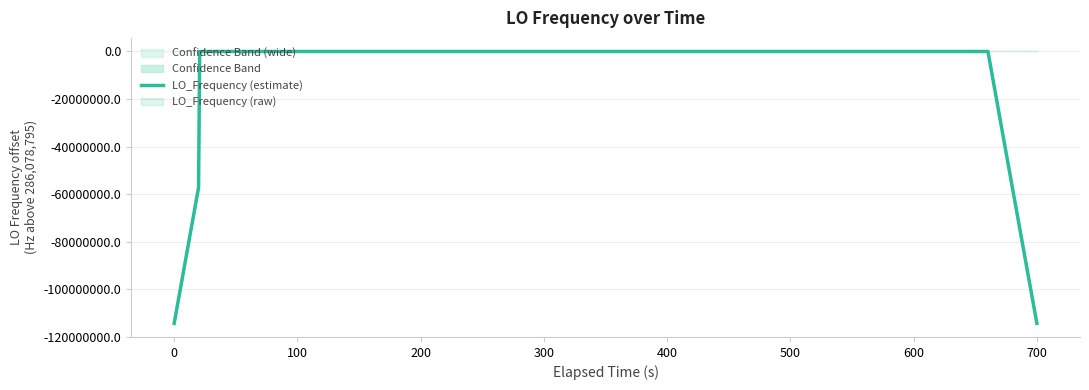

What is the value of the 14th point from the left?

4.5